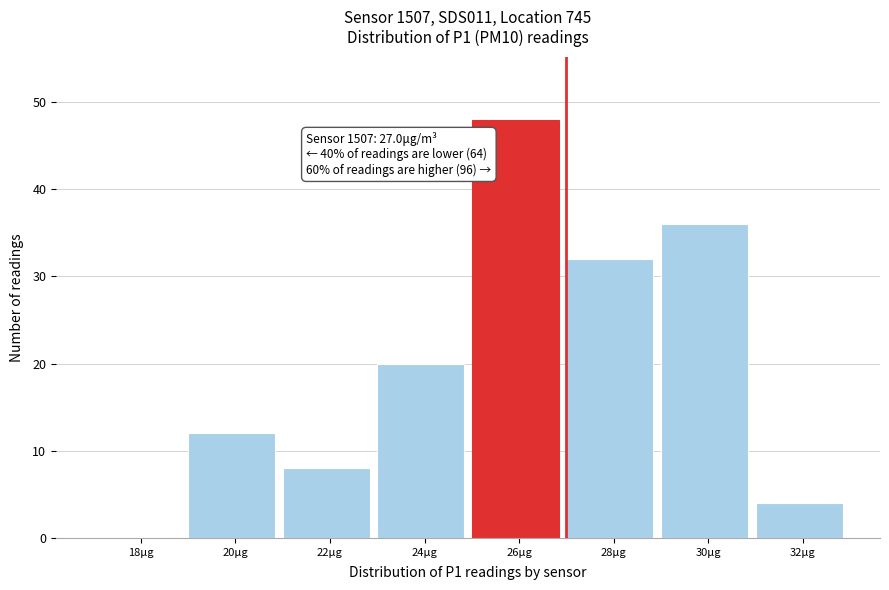

Reading right to left, extract all data points from this chart.

32μg=4	30μg=36	28μg=32	26μg=48	24μg=20	22μg=8	20μg=12	18μg=0